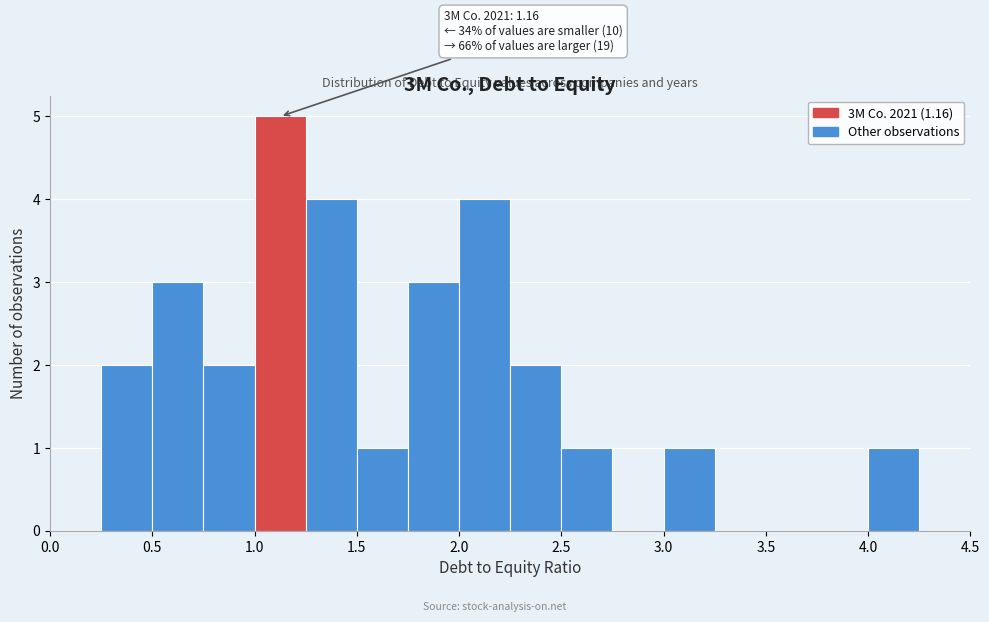

Which range on the x-axis has the tallest bar?

1.00 to 1.25